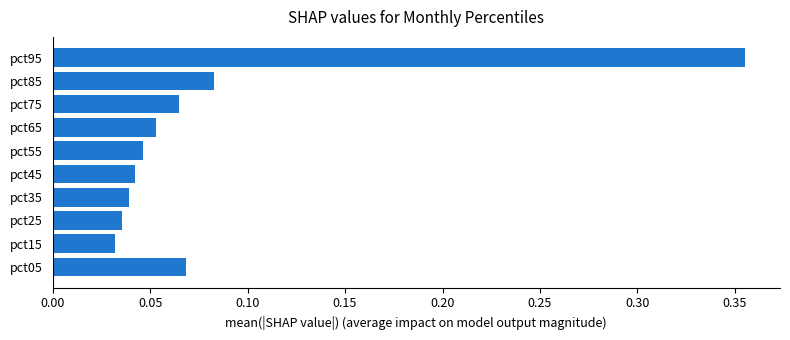

At which category does the chart reach its peak across all series?

pct95